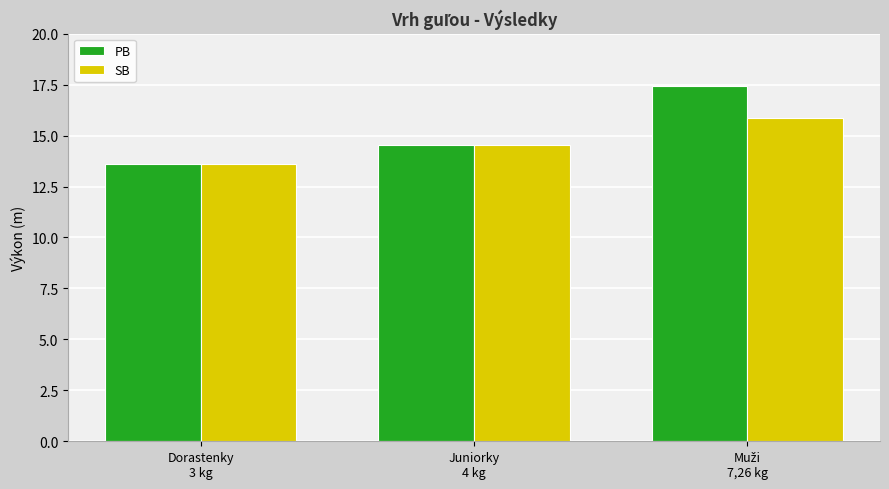

List the series in order of their peak value, highest first.

PB, SB